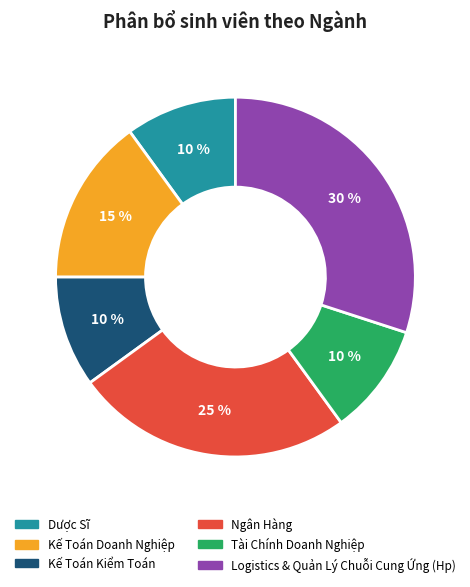

Is Kế Toán Doanh Nghiệp the majority of the pie?

No